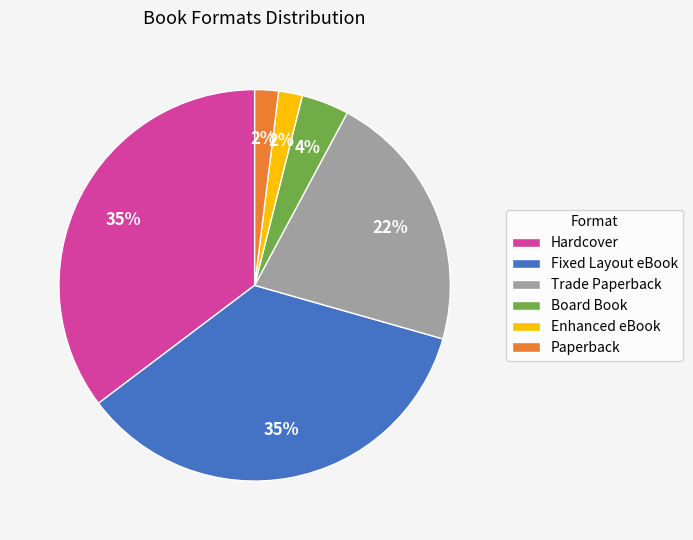

The Board Book slice represents 4% of the pie. True or false?

True